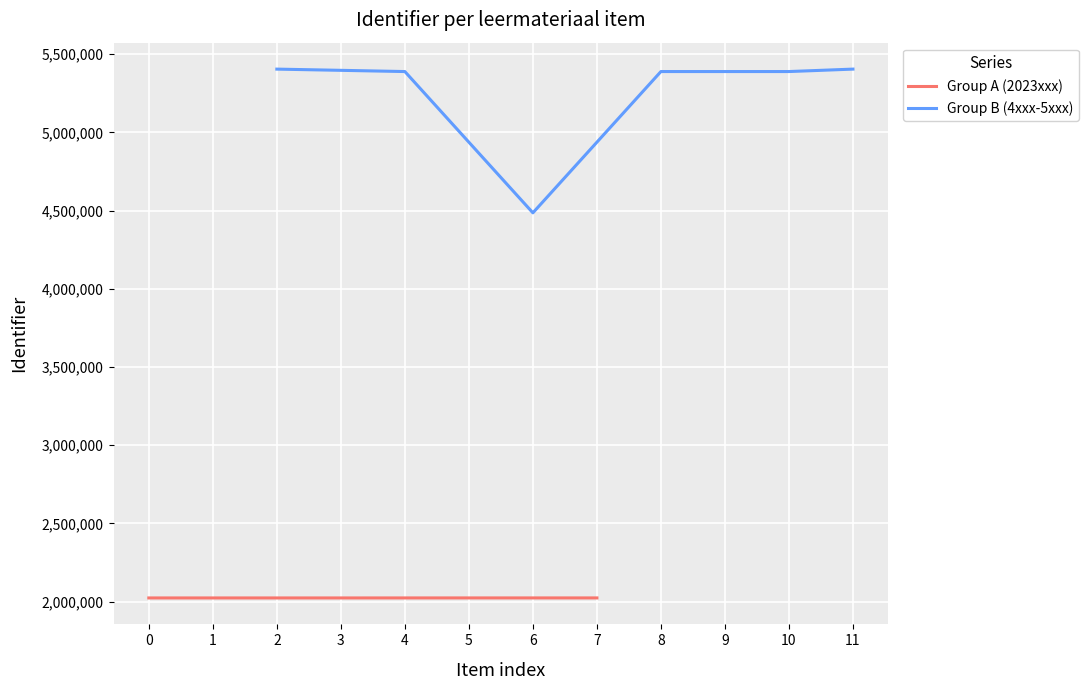

What is the lowest value of the Group A (2023xxx) series?

2023404